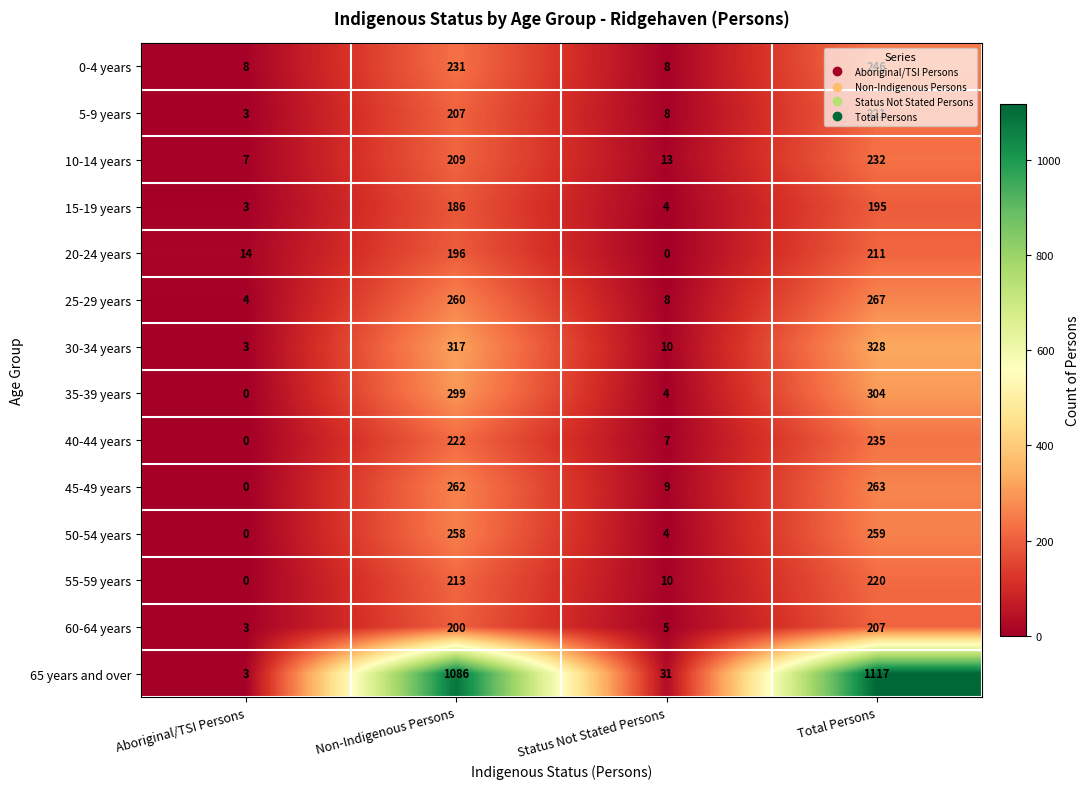

At which category is the sum across all series the highest?

Total Persons